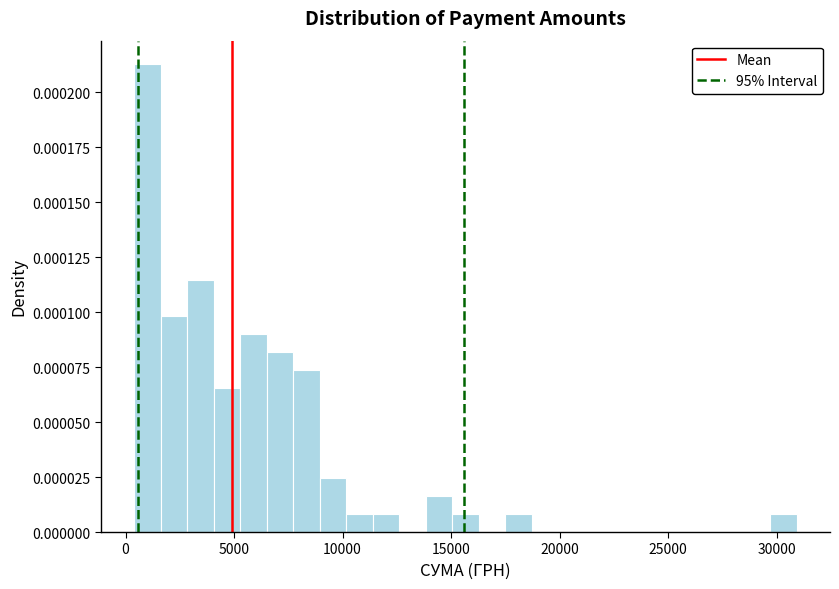

Around what value on the x-axis is the tallest bar? Give the approximate position of its centre, as read against the axis.

1000